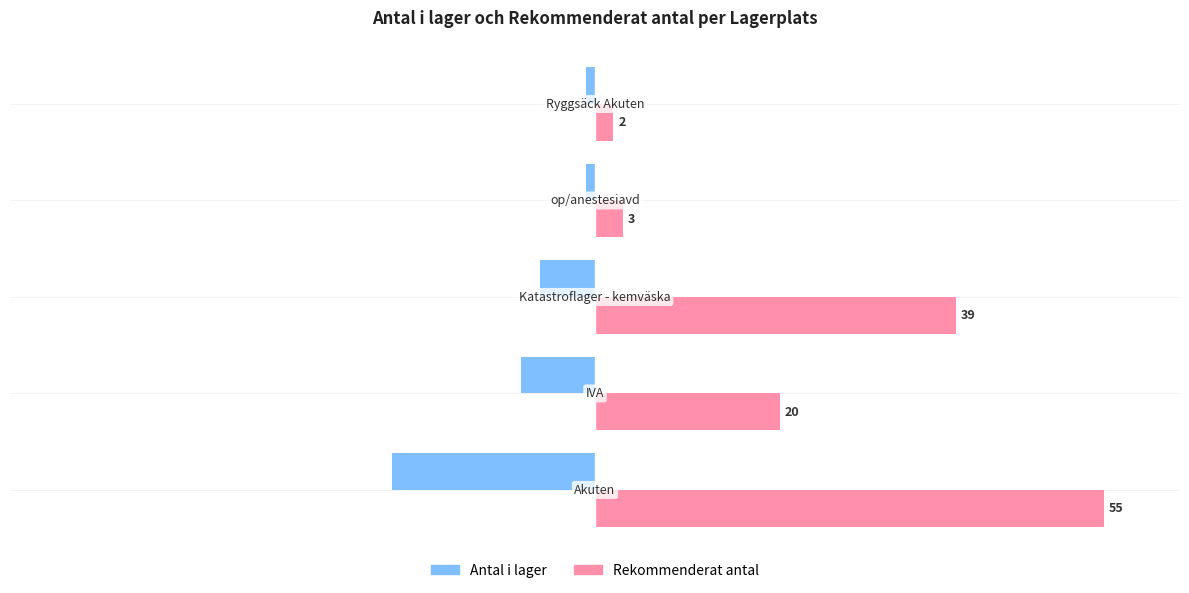

Which series has the widest spread of values?

Rekommenderat antal